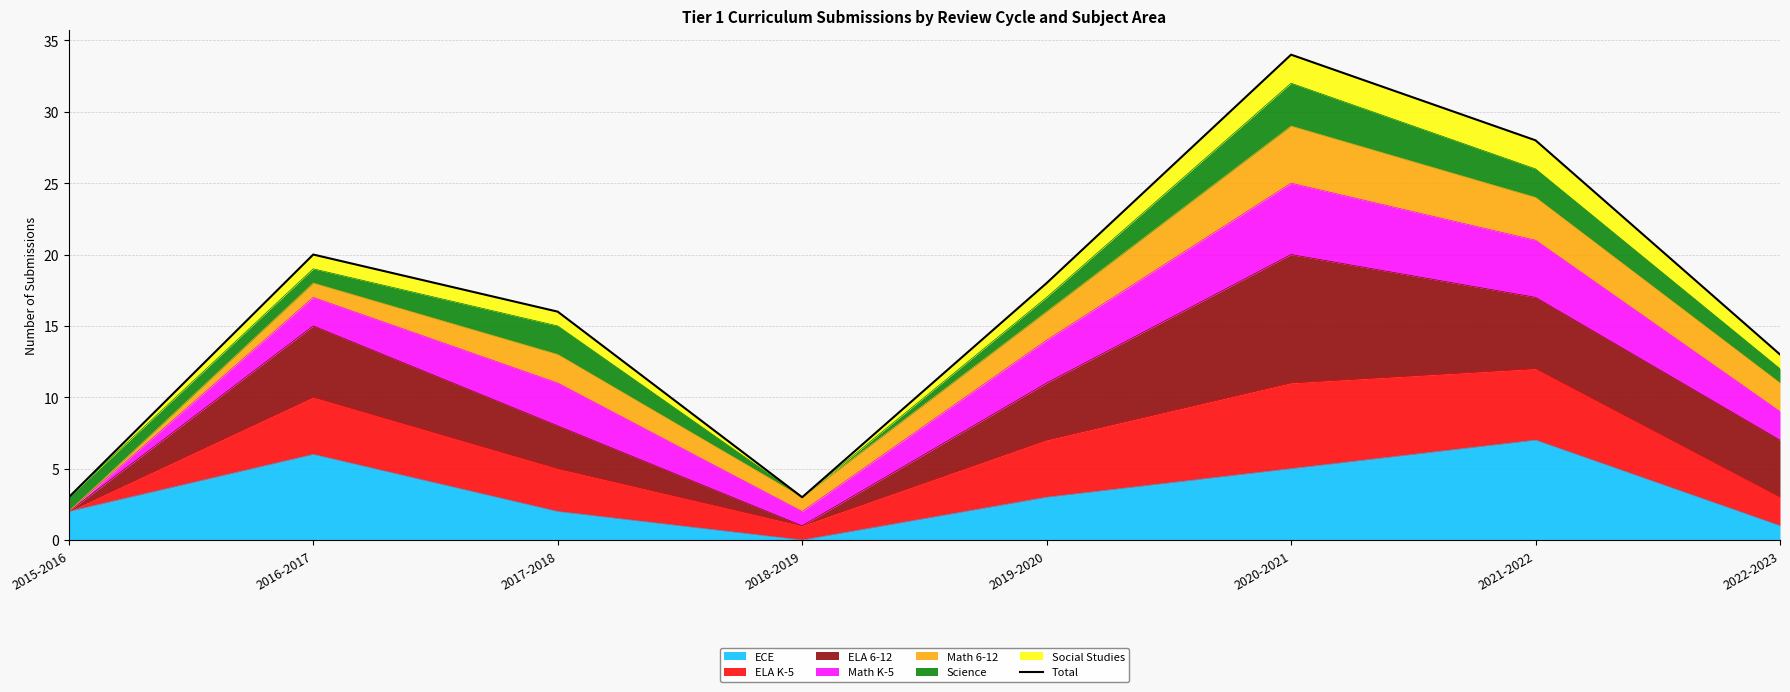

True or false: the data shows 34 at 2020-2021.

True